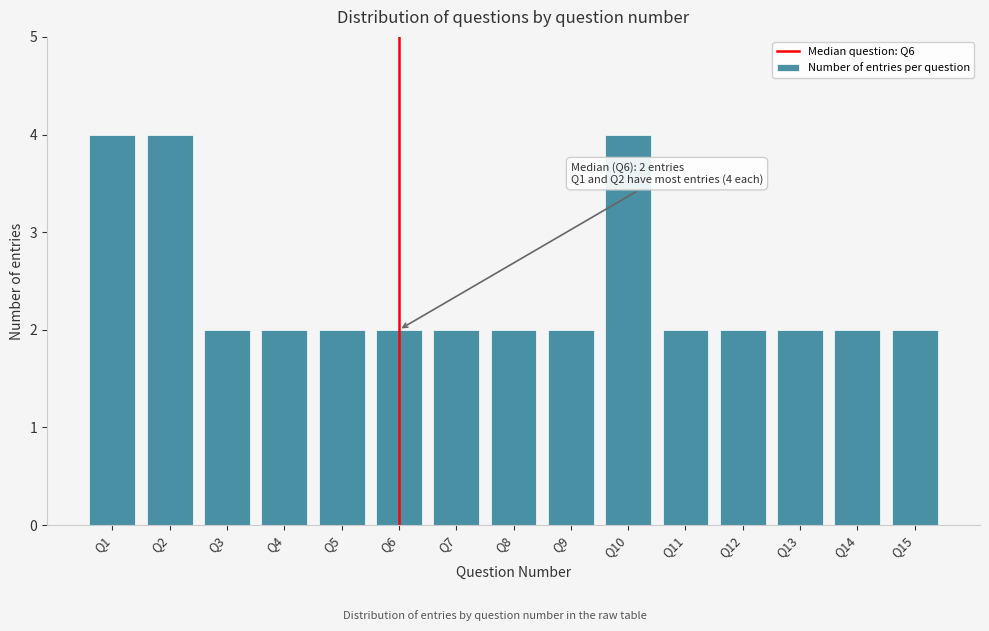

Reading right to left, what are all the values shown in this chart?

2	2	2	2	2	4	2	2	2	2	2	2	2	4	4